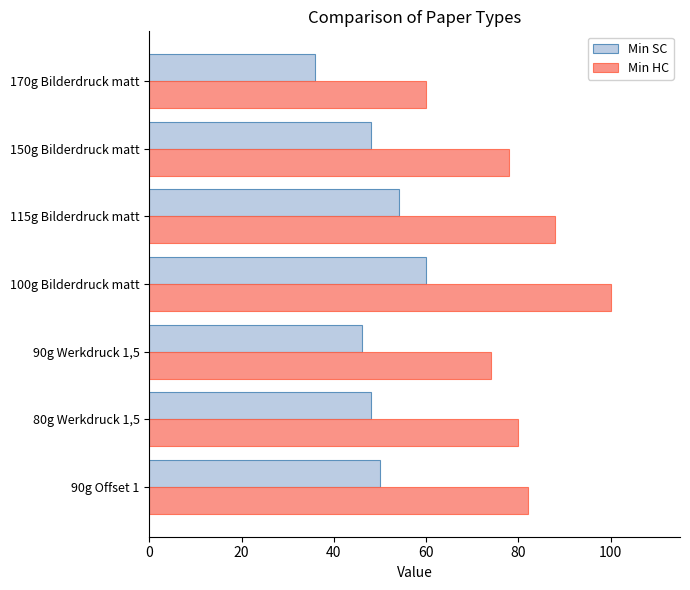

How many Min HC values are between 74 and 88?

5